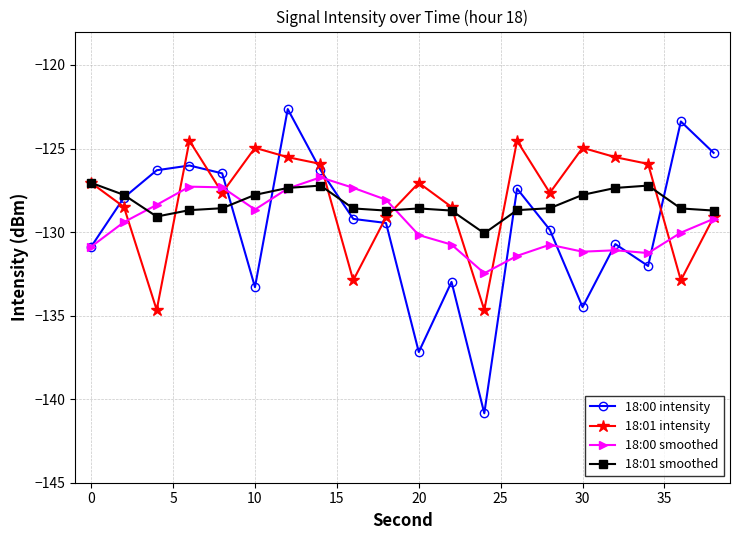

True or false: 18:01 intensity has more than 2 points higher than both neighbors.

True